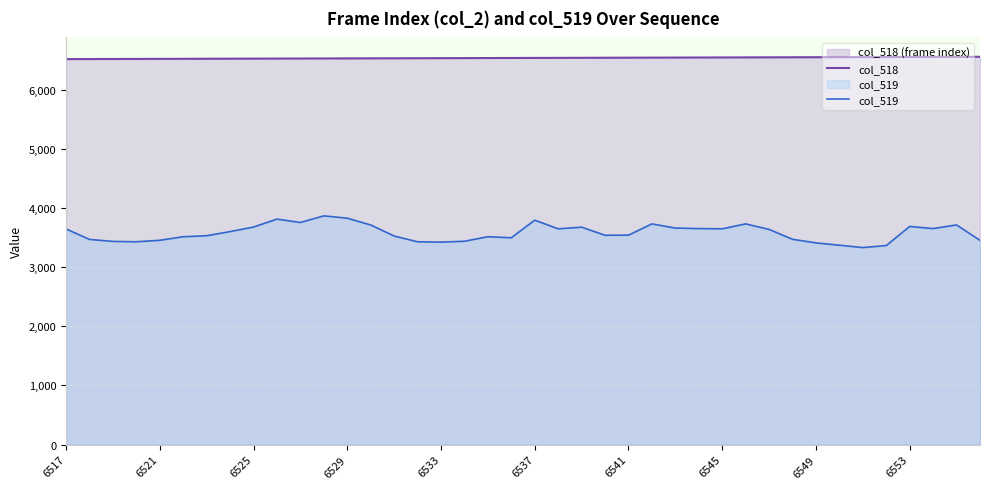

What is the spread (max minus min) of values at 6525?

2847